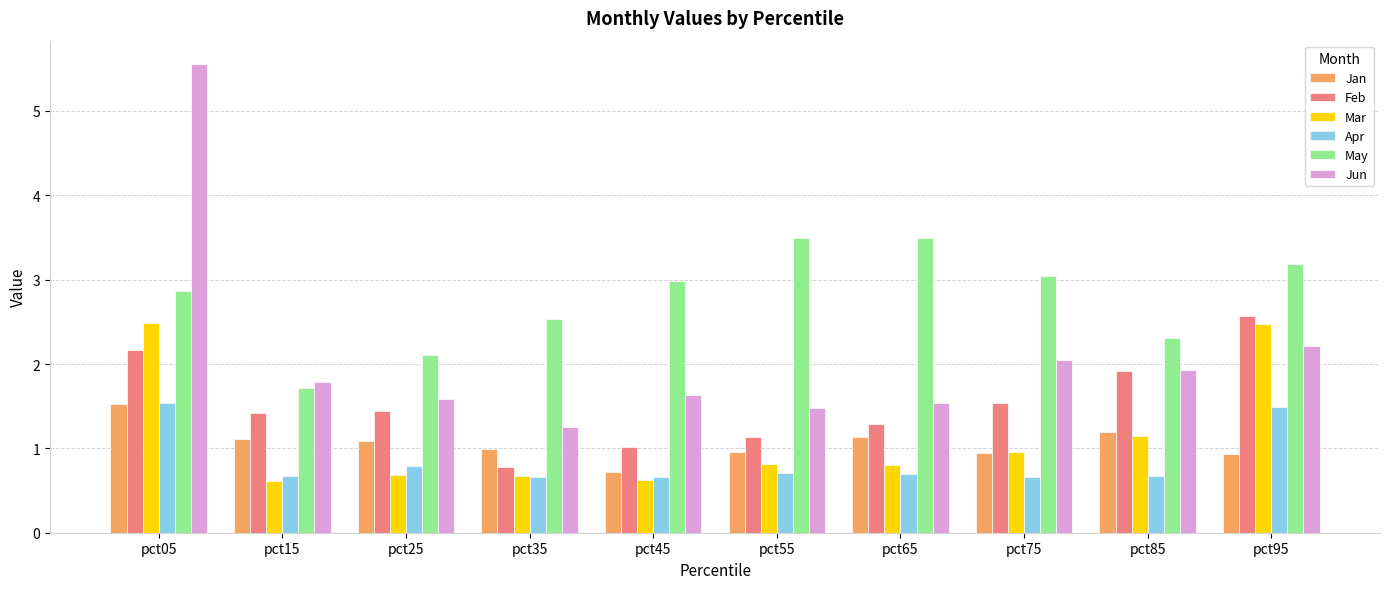

What is the difference between the maximum and minimum values in the Jan series?

0.8